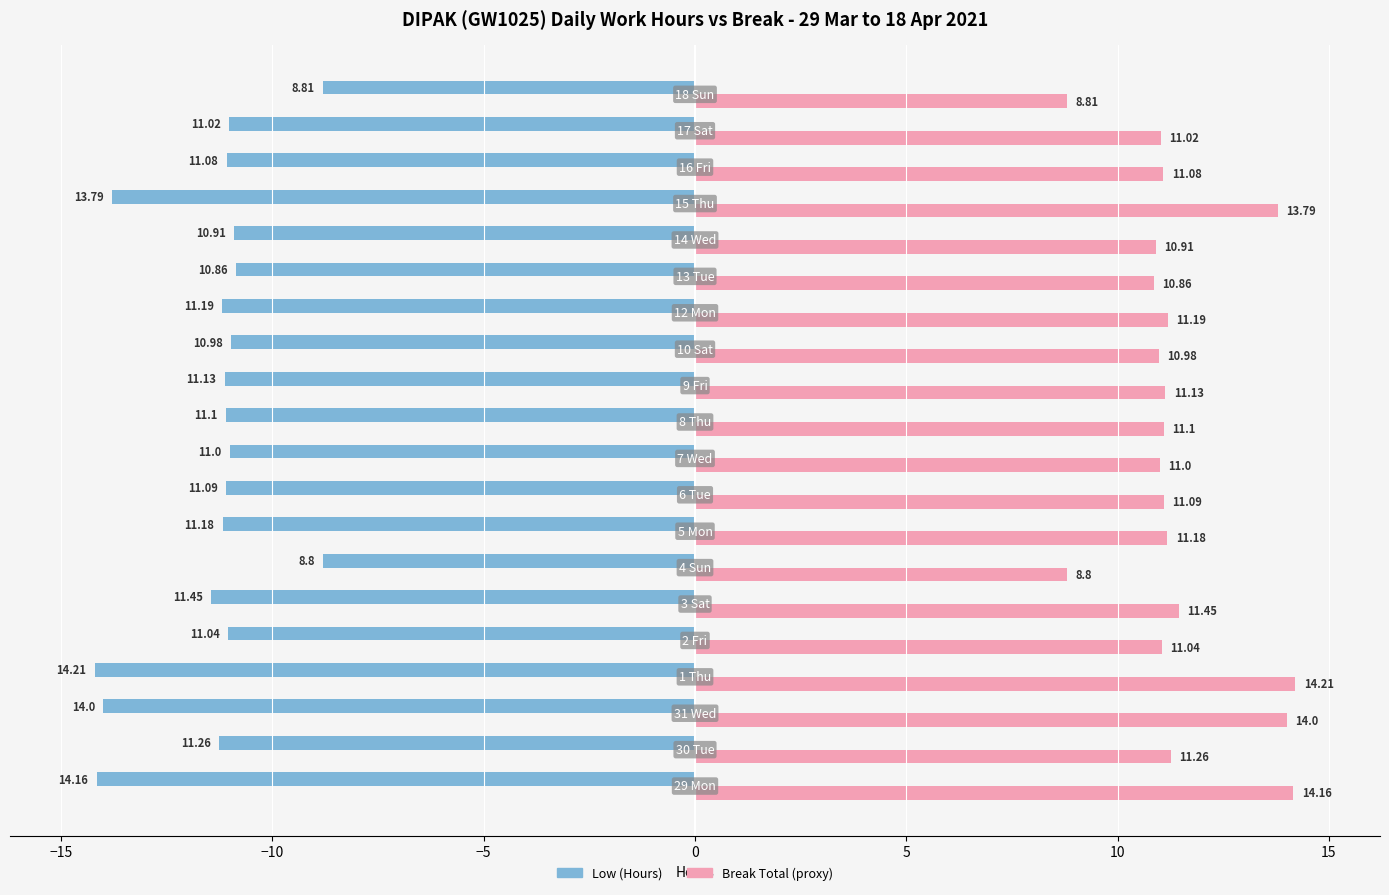

Which series has the largest total across all categories?

Break Total (proxy)